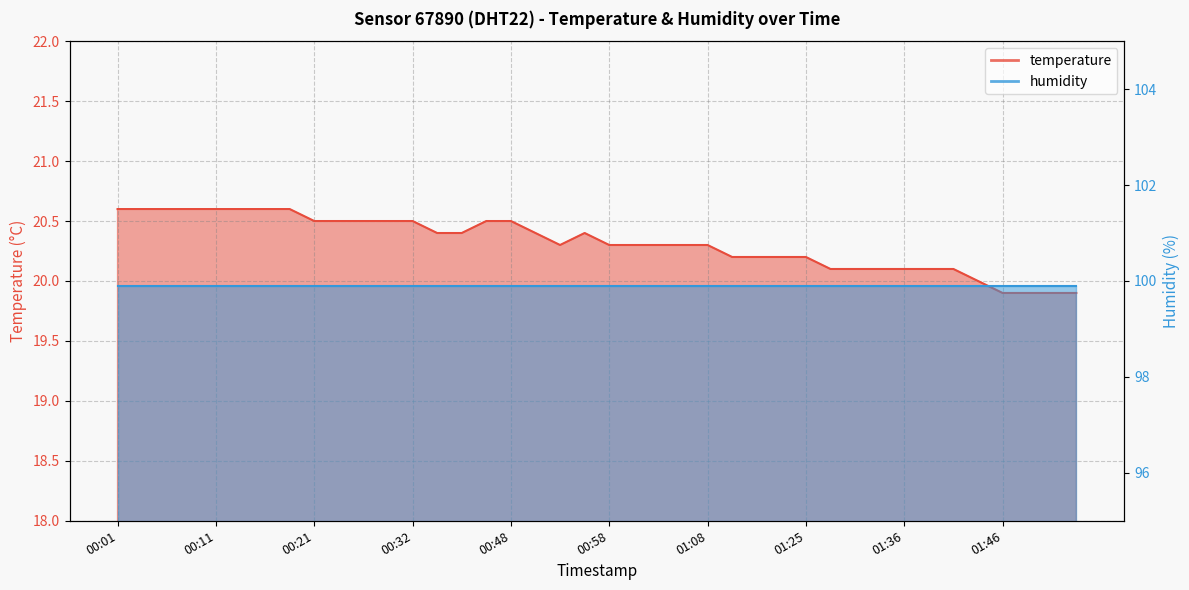

What is the average value?

20.3